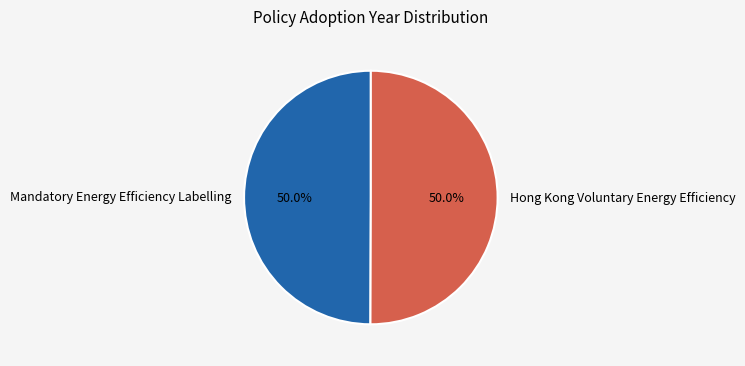

What percentage is NOT represented by Mandatory Energy Efficiency Labelling?

50.0%